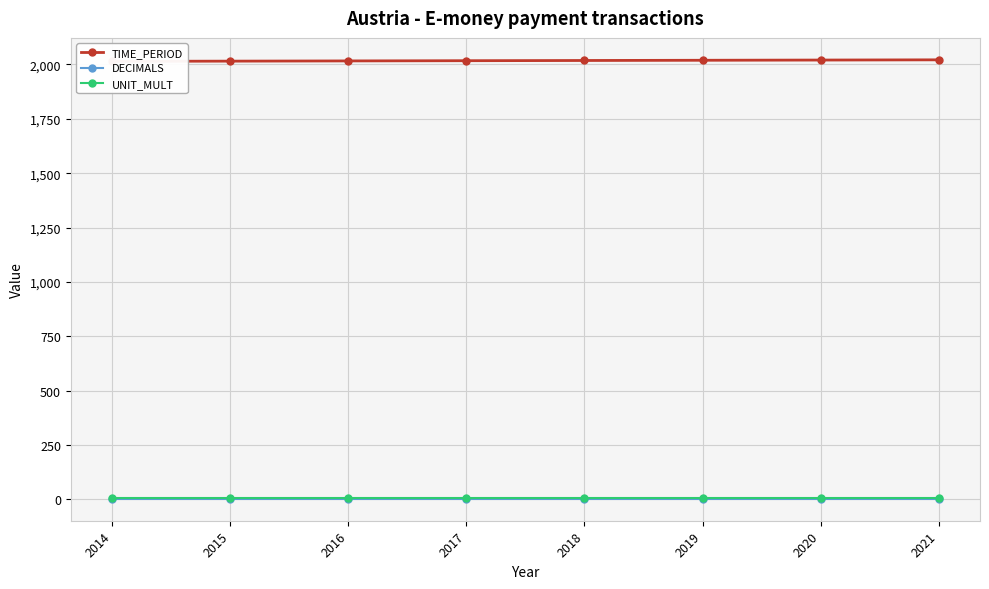

What is the total value across all series at 2020?

2029